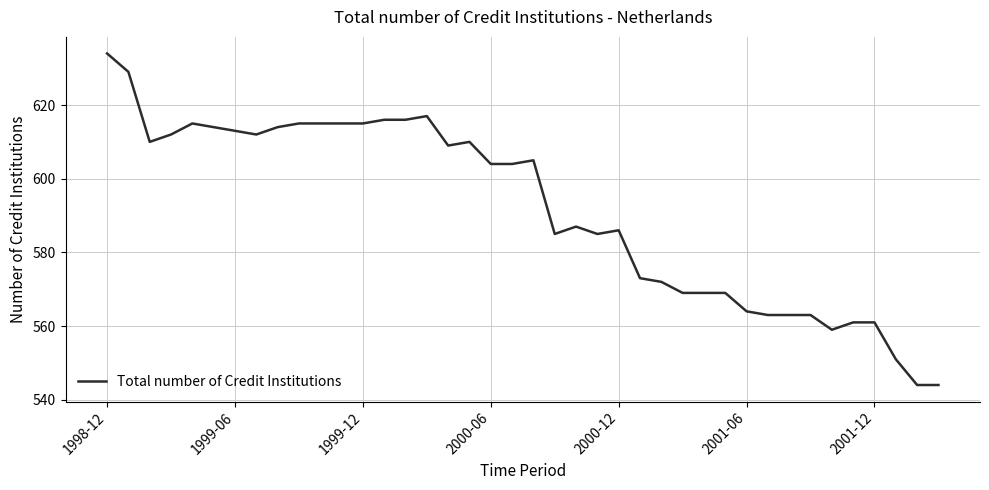

What is the minimum value shown in the chart?

544